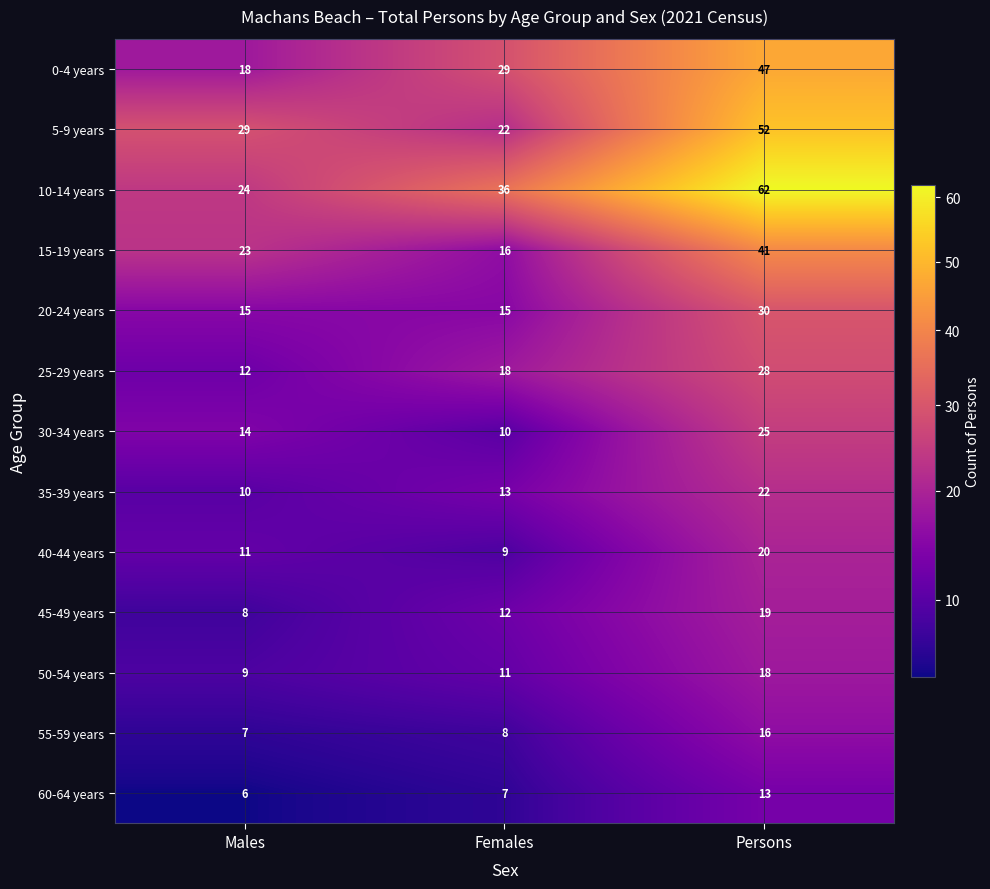

At Females, list the series in order from smallest to largest.

60-64 years, 55-59 years, 40-44 years, 30-34 years, 50-54 years, 45-49 years, 35-39 years, 20-24 years, 15-19 years, 25-29 years, 5-9 years, 0-4 years, 10-14 years